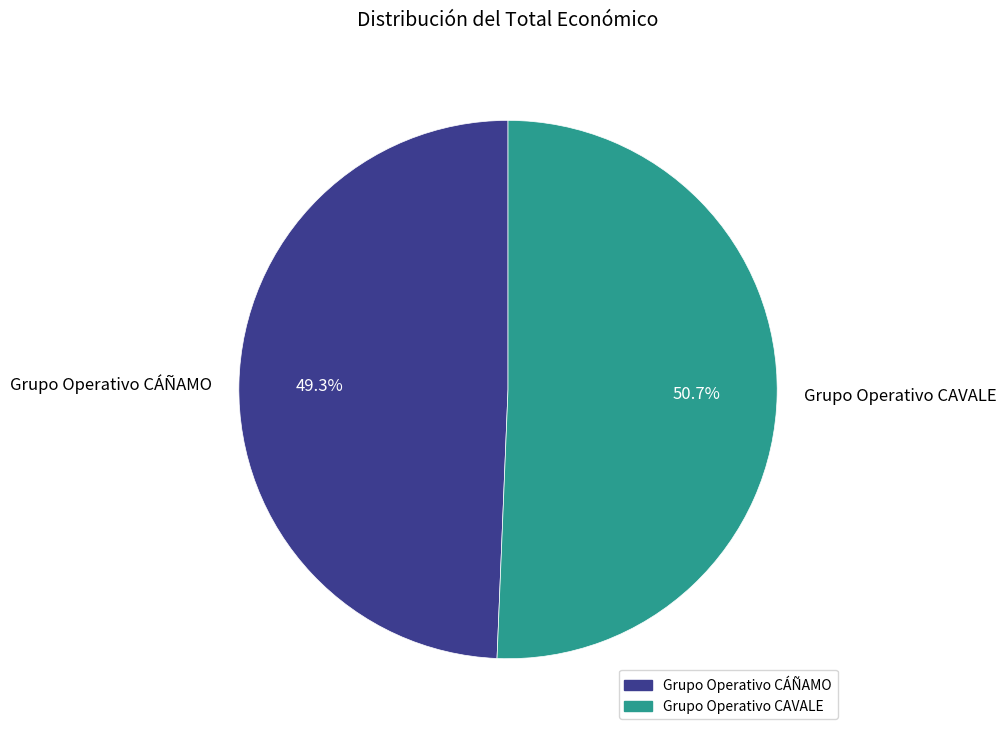

What portion of the pie excludes Grupo Operativo CAVALE?

49.3%